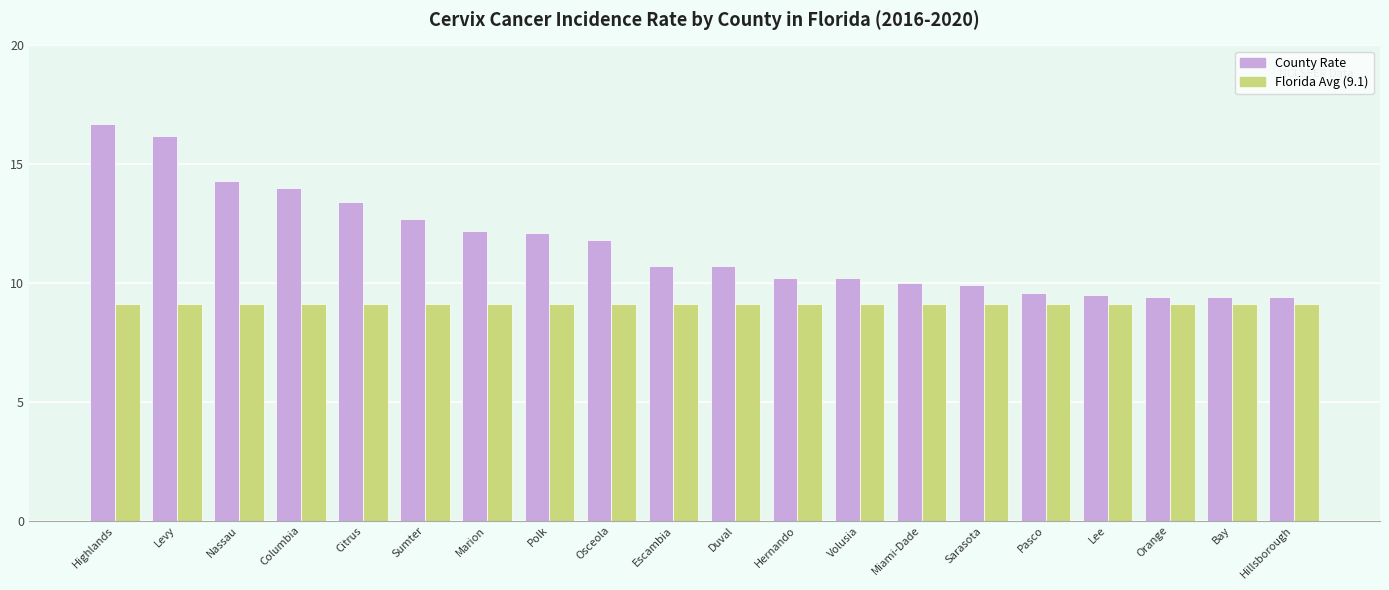

What is the total value across all series at Miami-Dade?

19.1